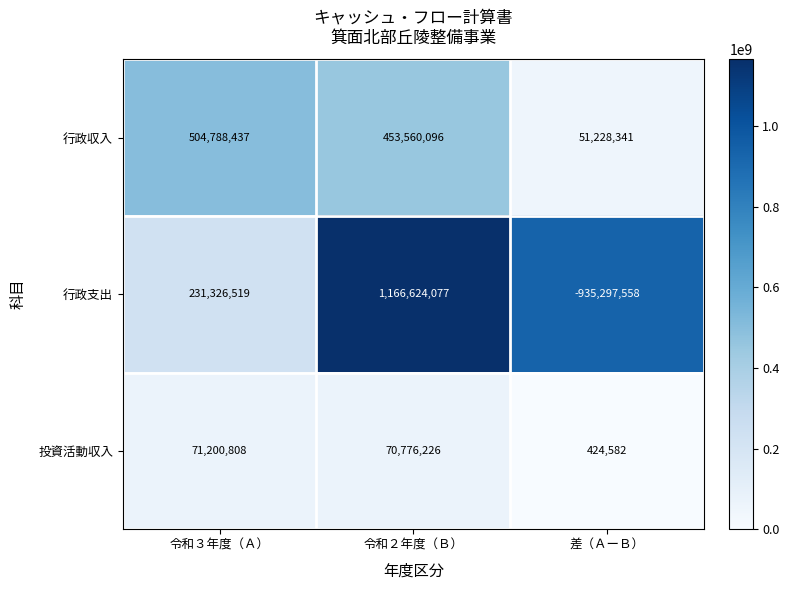

Reading left to right, what are all the values shown in this chart?

行政収入: 令和３年度（Ａ）=504788437	令和２年度（Ｂ）=453560096	差（ＡーＢ）=51228341
行政支出: 令和３年度（Ａ）=231326519	令和２年度（Ｂ）=1166624077	差（ＡーＢ）=-935297558
投資活動収入: 令和３年度（Ａ）=71200808	令和２年度（Ｂ）=70776226	差（ＡーＢ）=424582